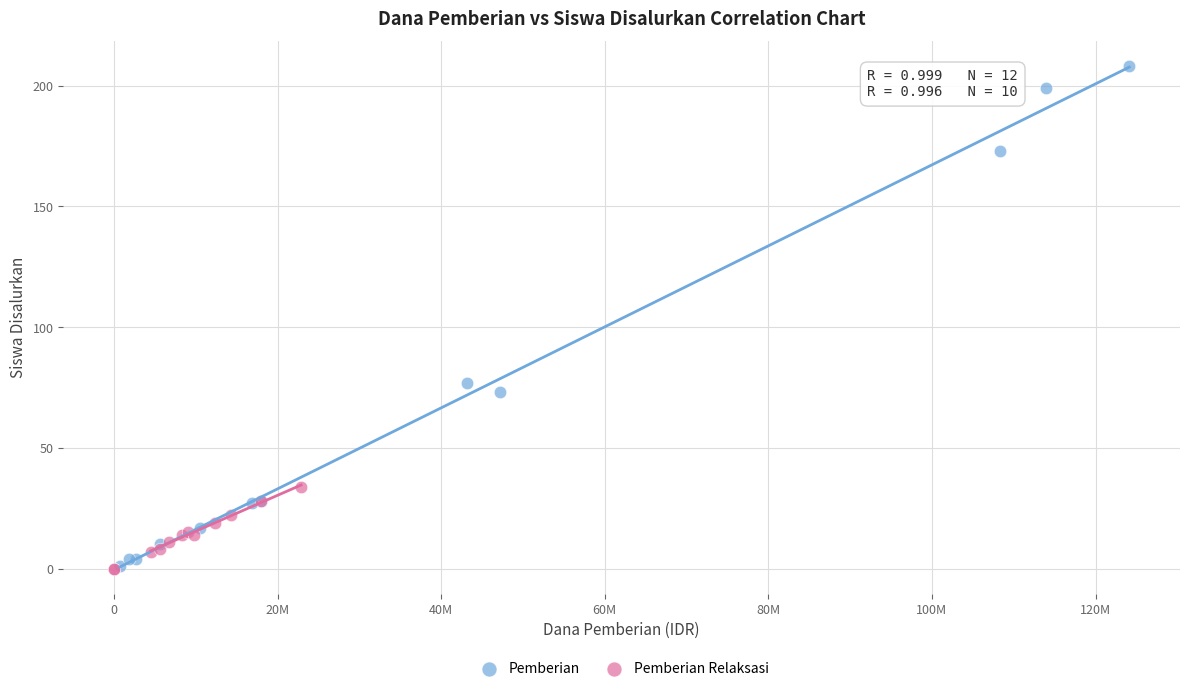

Which series has the widest spread of Y values?

Pemberian